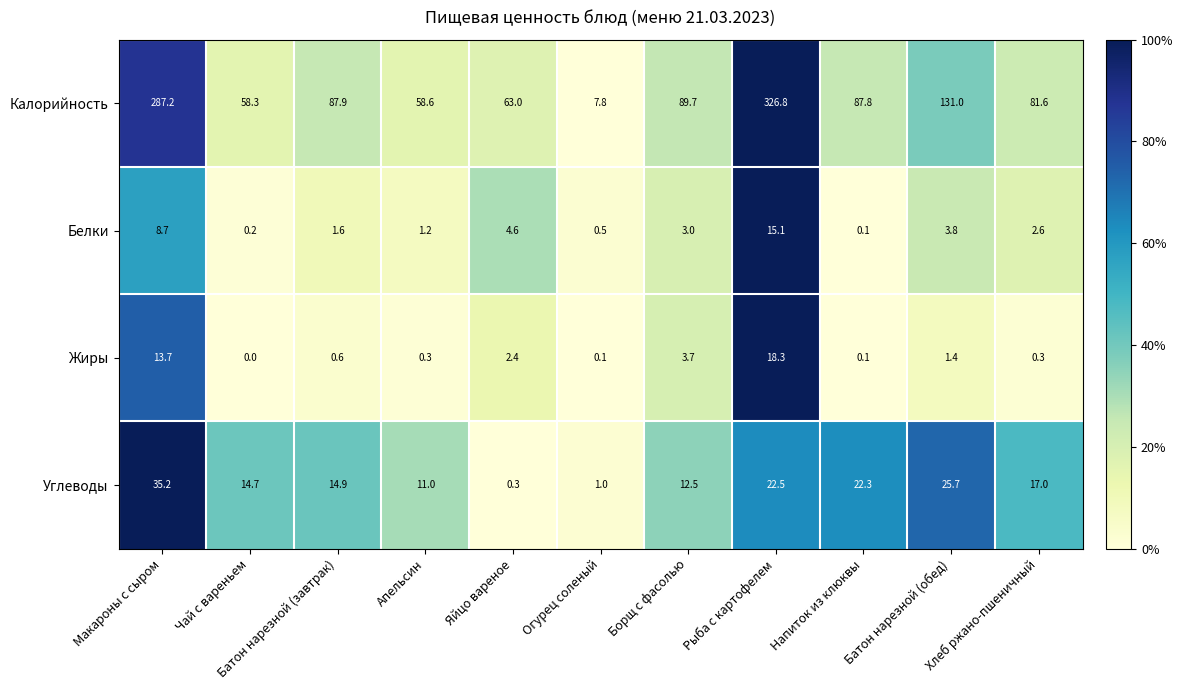

List the series in order of their peak value, highest first.

Калорийность, Углеводы, Жиры, Белки